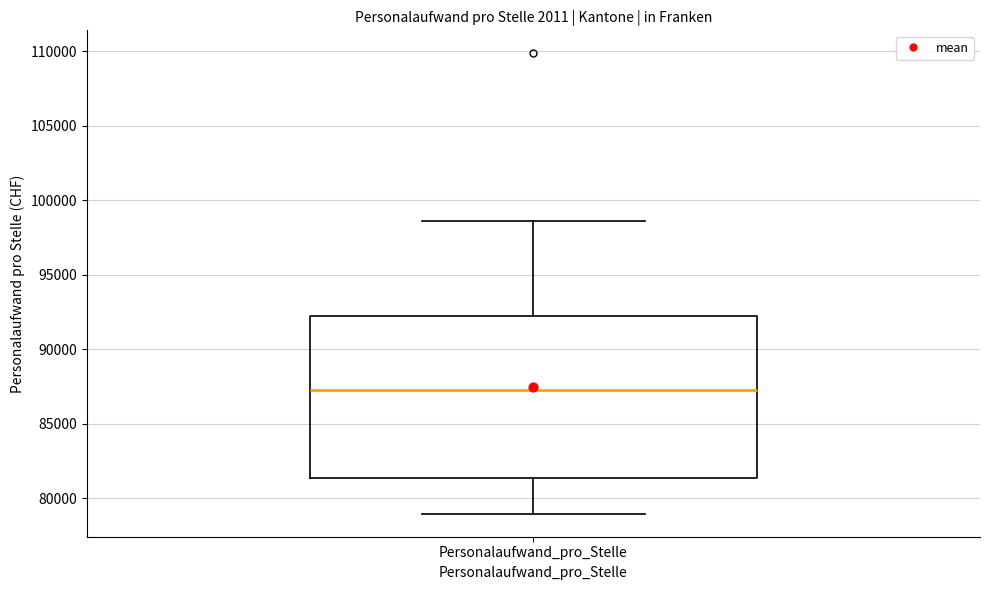

Where does the median line of the box for Personalaufwand_pro_Stelle sit on the y-axis? The values are not printed on the chart, so give them approximately, as read against the axis.

87500